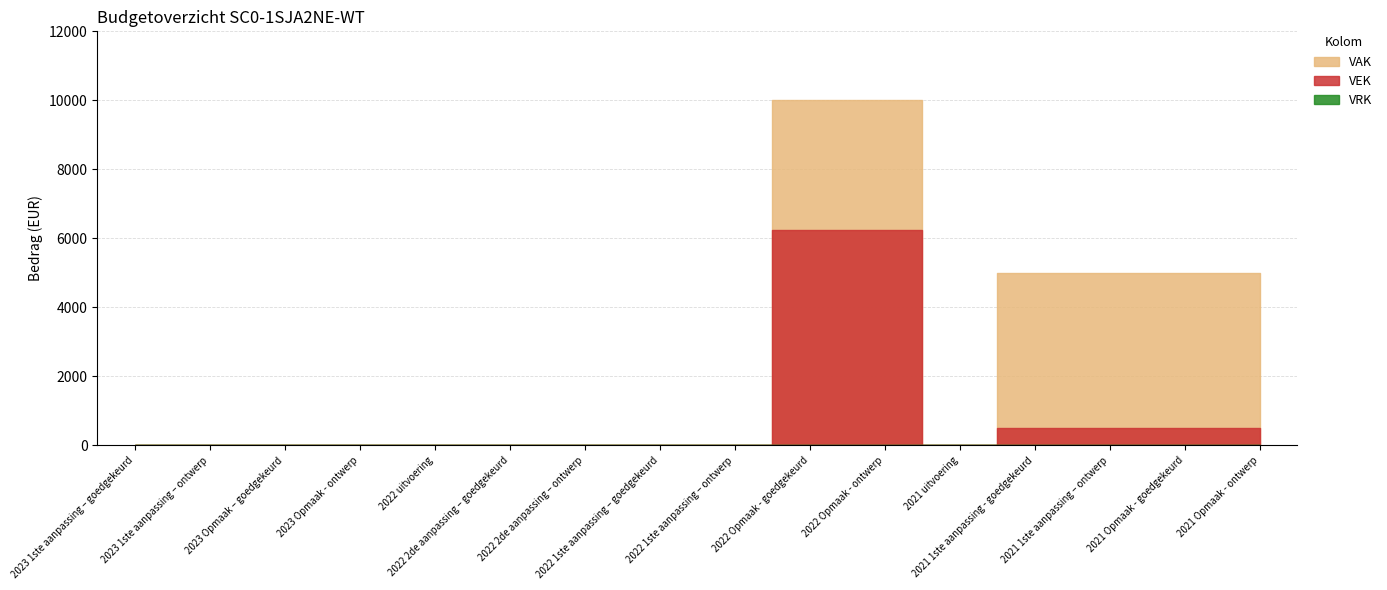

True or false: VAK has a value of 0 at 2023 1ste aanpassing – goedgekeurd.

True